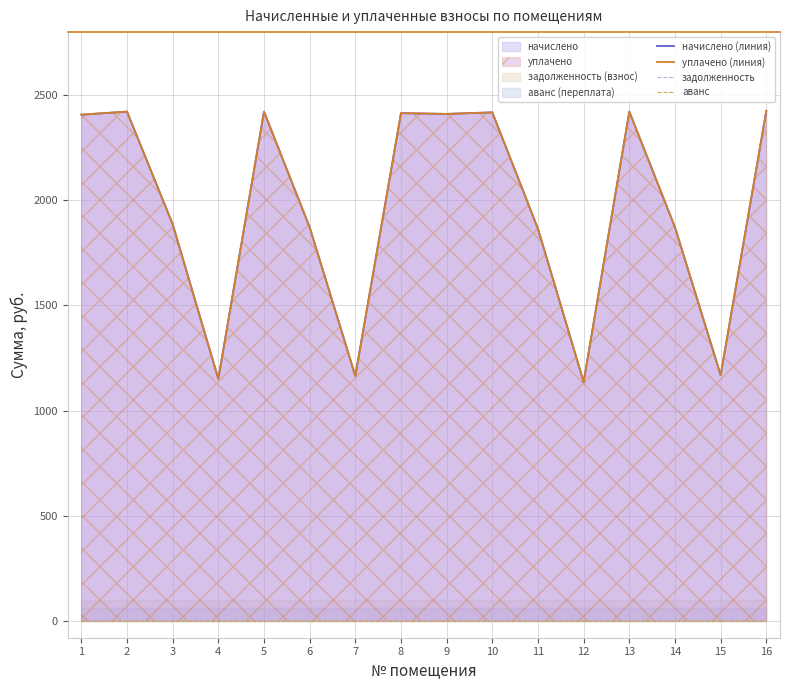

List the labels in order of аванс value, largest first.

1, 2, 3, 4, 5, 6, 7, 8, 9, 10, 11, 12, 13, 14, 15, 16